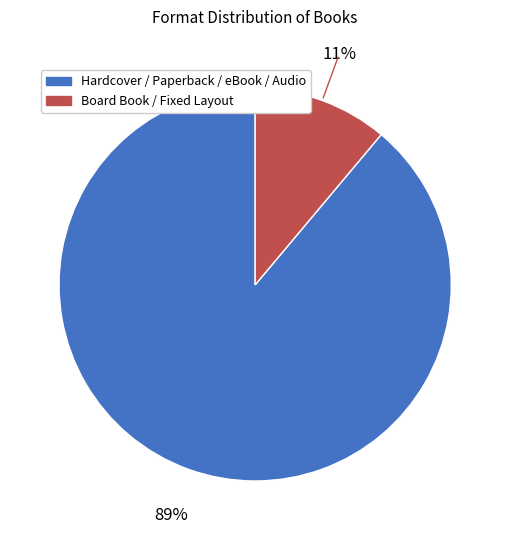

Is there a majority slice in this chart?

Yes